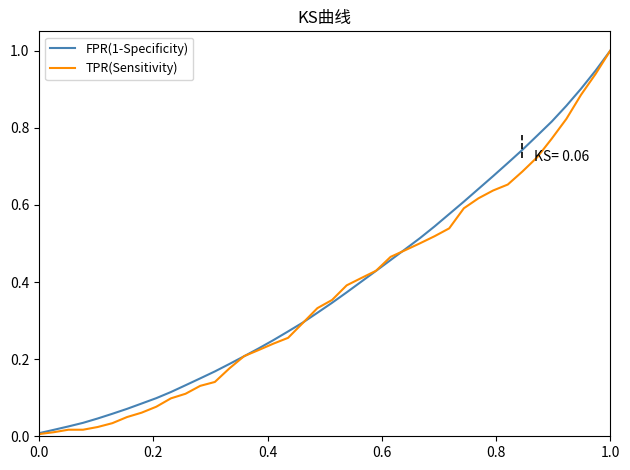

How many lines are shown in the chart?

2